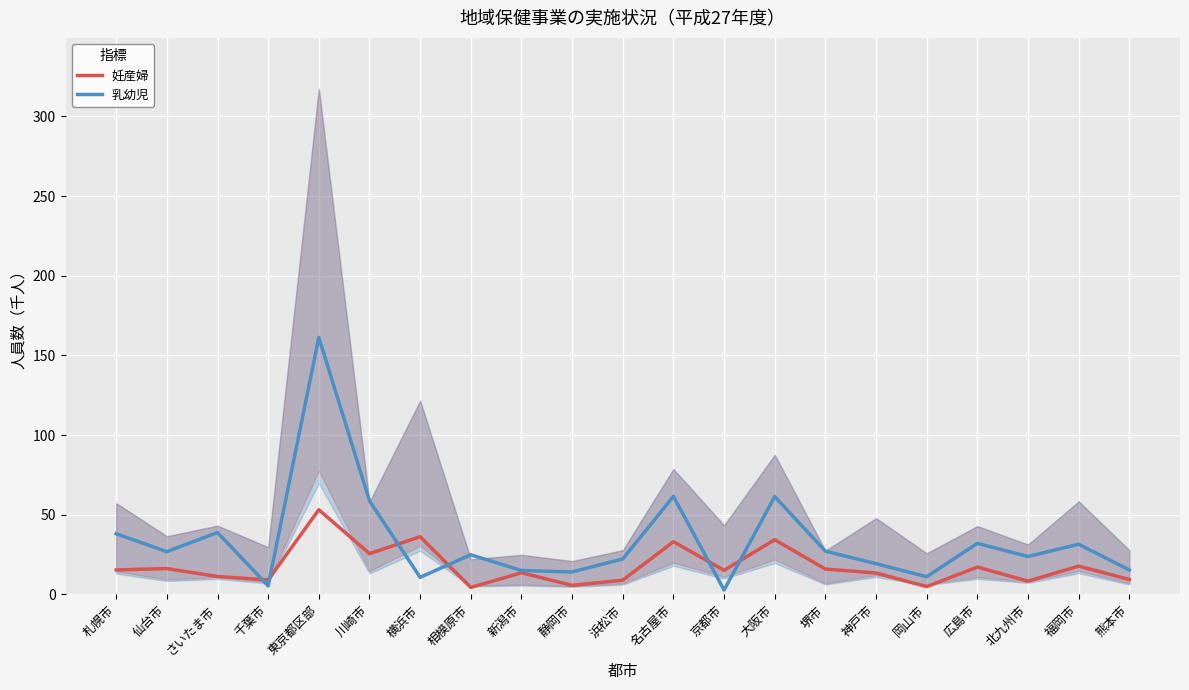

What is the difference between the highest and lowest values at 東京都区部?

108.2